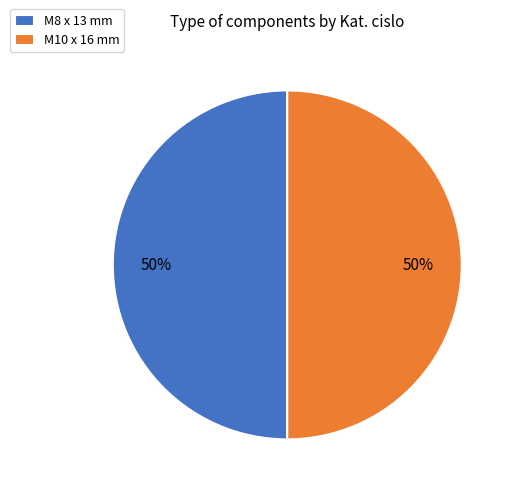

Combined, do M8 x 13 mm and M10 x 16 mm account for over 50%?

Yes